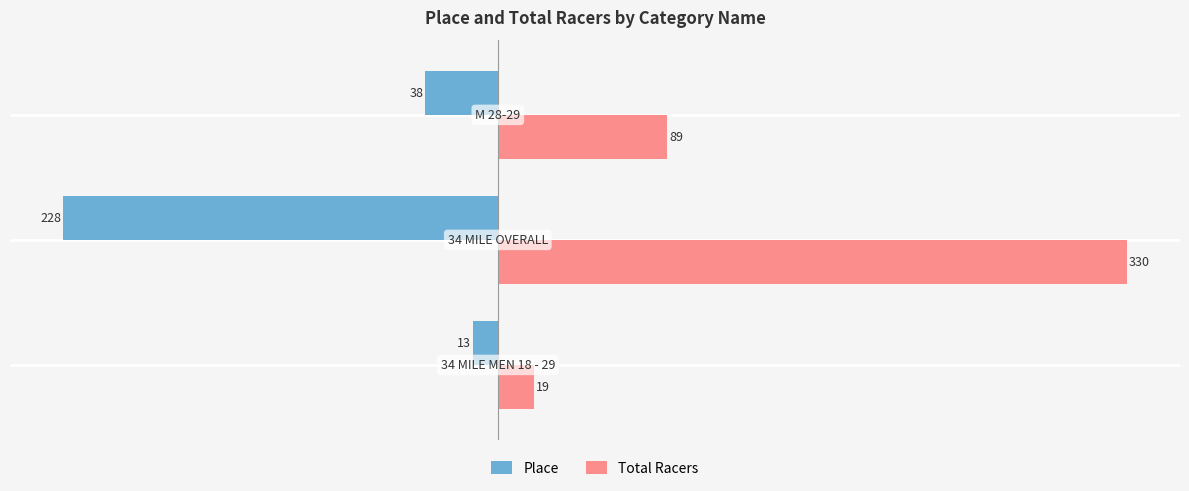

Which series has the largest total across all categories?

Total Racers